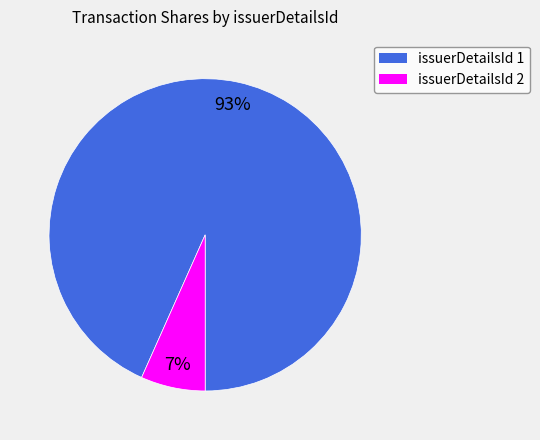

Is there a majority slice in this chart?

Yes